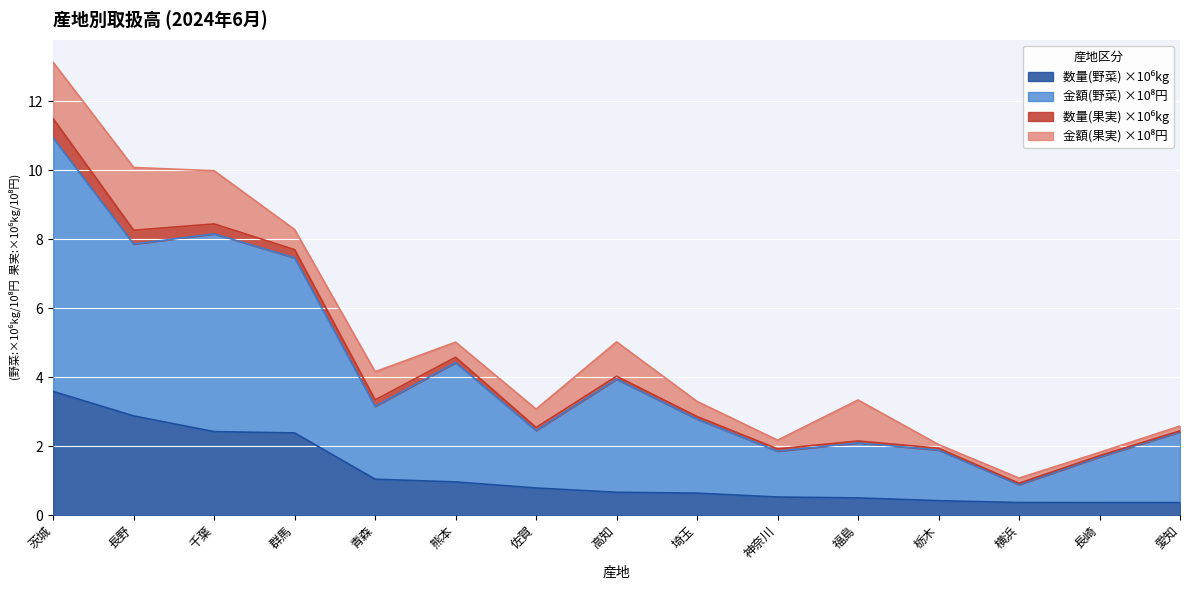

Count the 数量(野菜) values in the range 0 to 2.

11